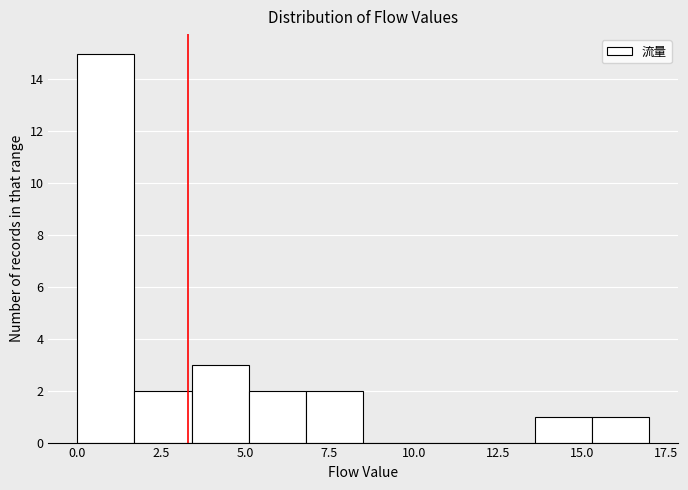

Around what value on the x-axis is the tallest bar? Give the approximate position of its centre, as read against the axis.

1.0